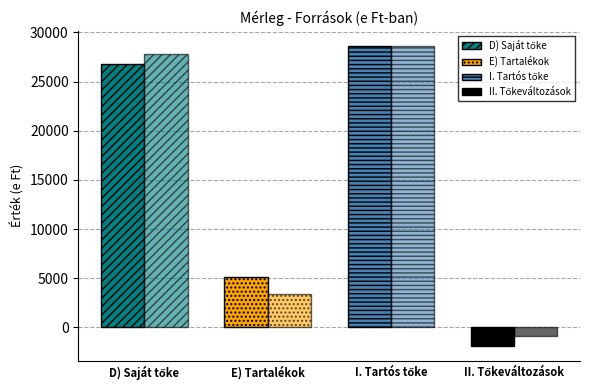

How many values in Tárgyév are below zero?

1